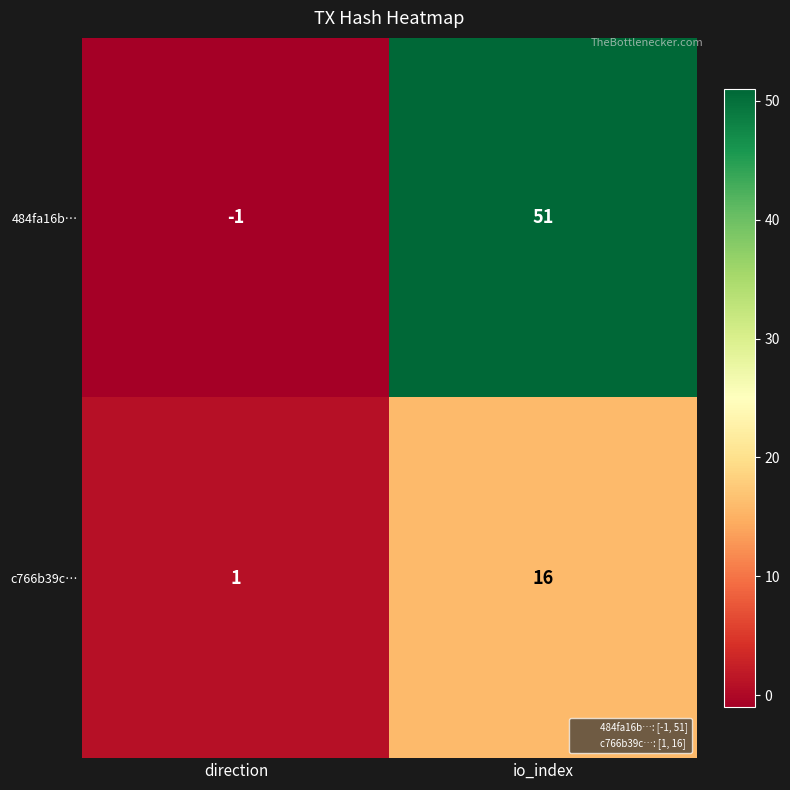

The value of c766b39c… at io_index is 16. True or false?

True